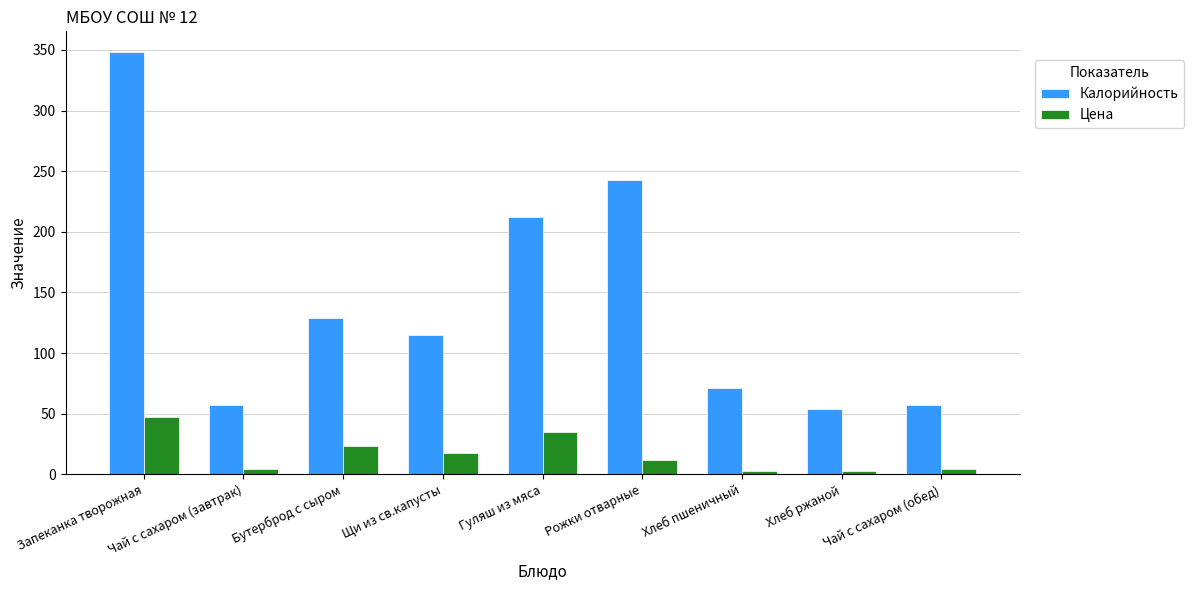

True or false: Калорийность has a value of 115.0 at Щи из св.капусты.

True